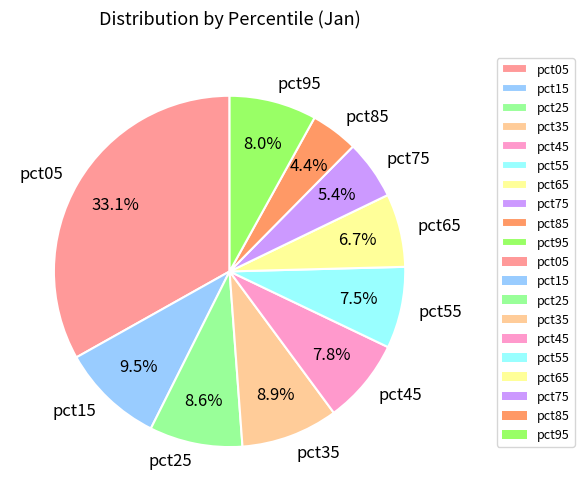

What percentage is the pct45 slice, to the nearest percent?

8%